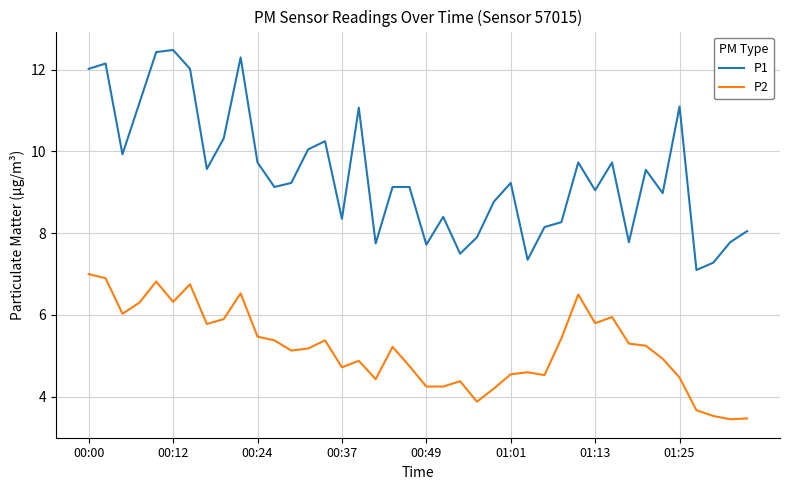

Which series has the largest range (max minus min)?

P1